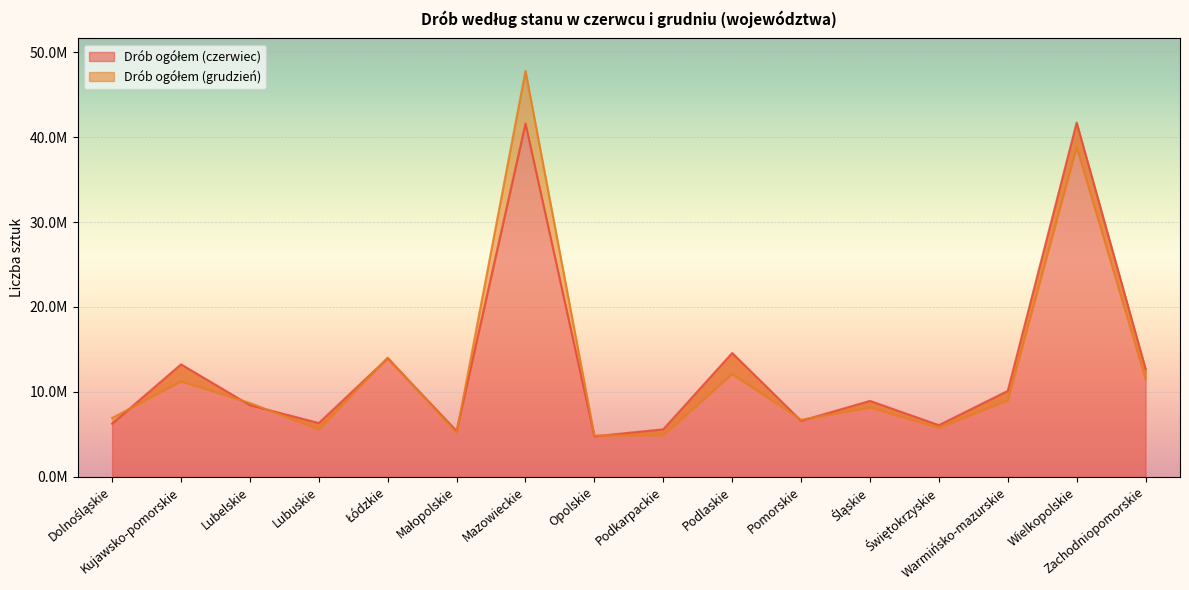

The Drób ogółem (grudzień) series shows 4855880.0 at Opolskie. True or false?

True